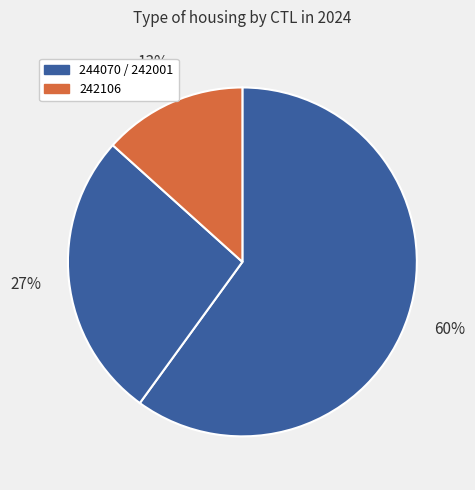

Count the number of slices in the pie.

3